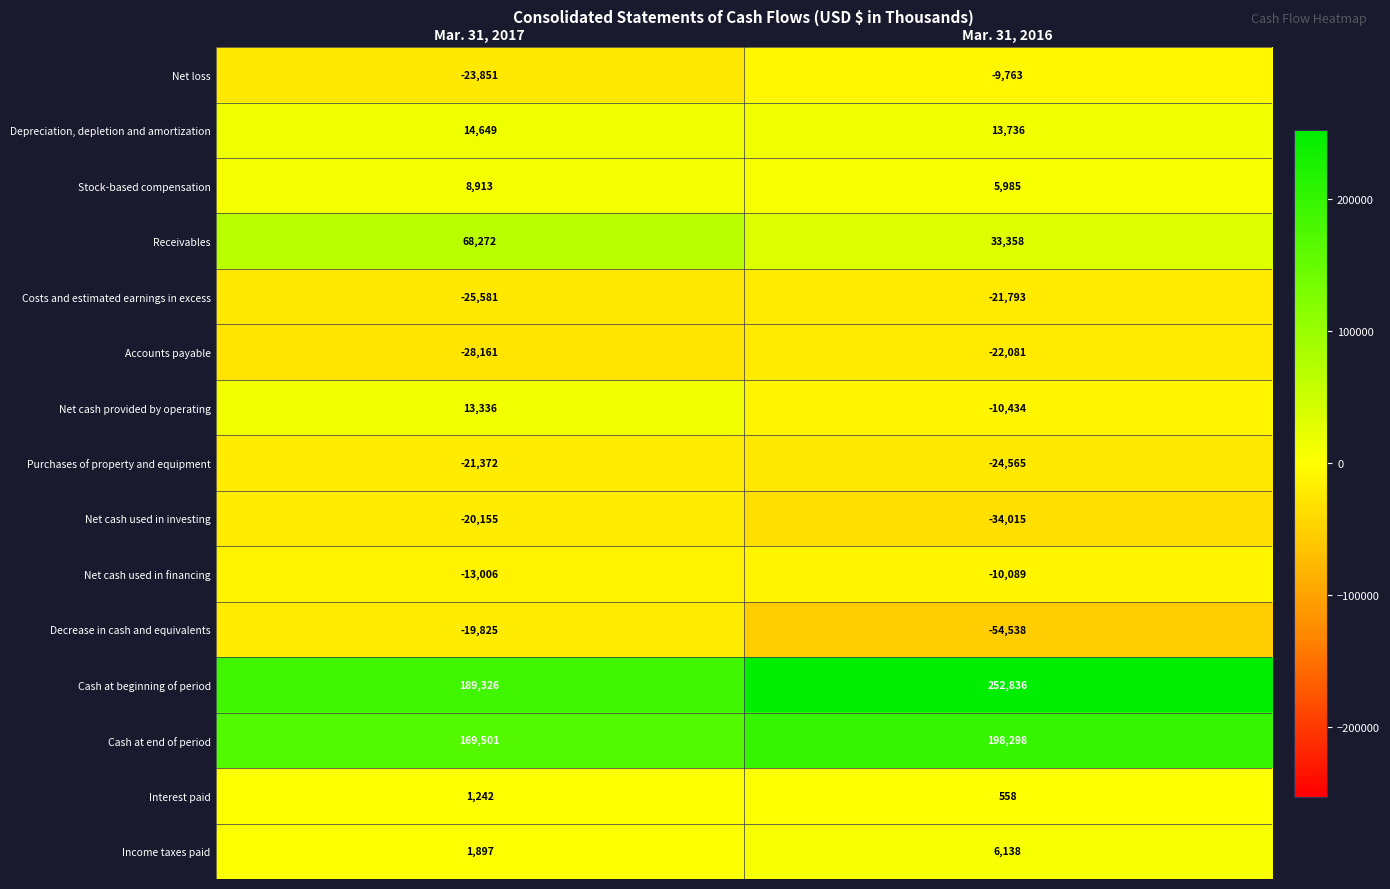

Reading left to right, transcribe all the data shown in this chart.

Net loss: -23851	-9763
Depreciation, depletion and amortization: 14649	13736
Stock-based compensation: 8913	5985
Receivables: 68272	33358
Costs and estimated earnings in excess: -25581	-21793
Accounts payable: -28161	-22081
Net cash provided by operating: 13336	-10434
Purchases of property and equipment: -21372	-24565
Net cash used in investing: -20155	-34015
Net cash used in financing: -13006	-10089
Decrease in cash and equivalents: -19825	-54538
Cash at beginning of period: 189326	252836
Cash at end of period: 169501	198298
Interest paid: 1242	558
Income taxes paid: 1897	6138